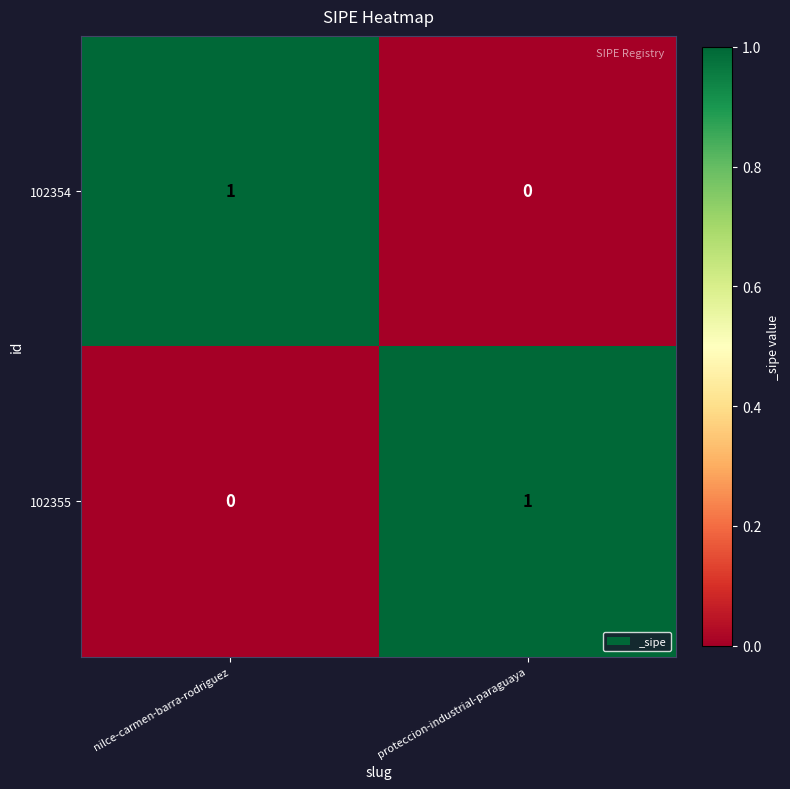

Reading left to right, what are all the values shown in this chart?

102354: 1	0
102355: 0	1